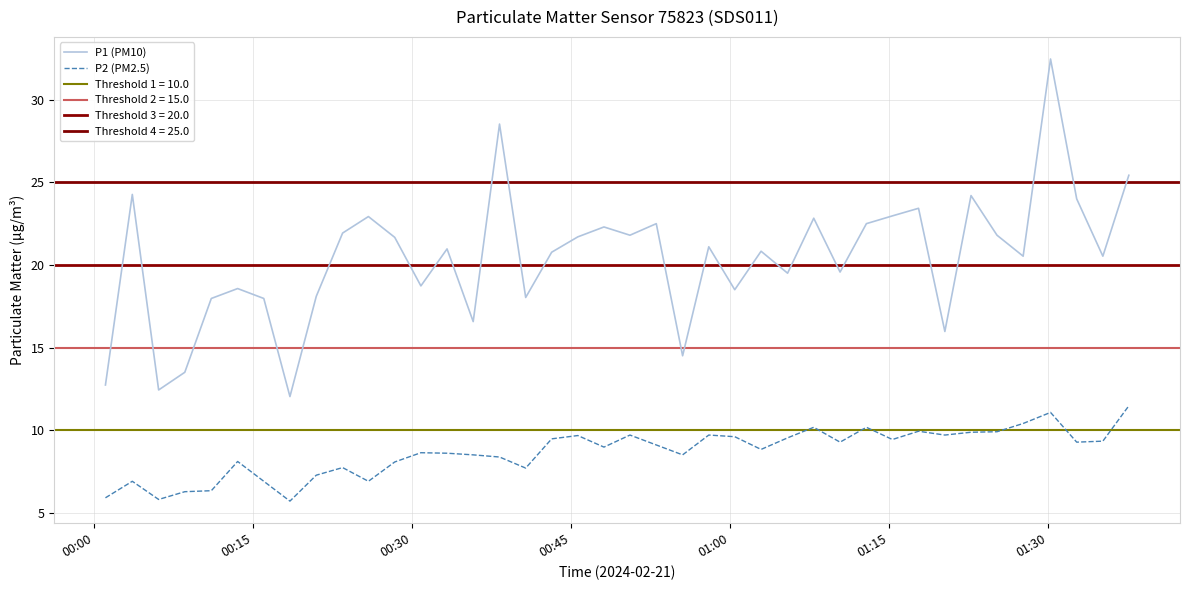

True or false: P2 (PM2.5) and P1 (PM10) cross at least once.

False